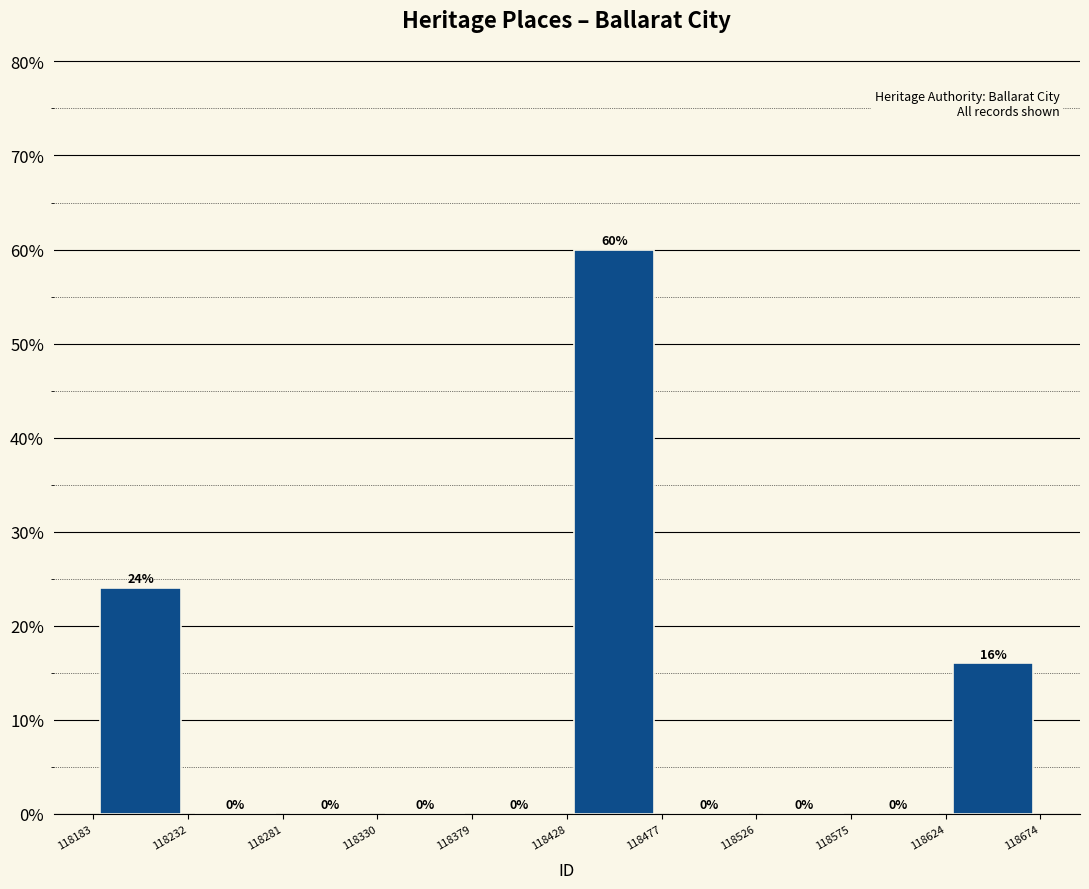

Reading left to right, transcribe this chart: for each bar, give the range it covers on the x-axis and its height.

118183 to 118232: 24
118232 to 118281: 0
118281 to 118330: 0
118330 to 118379: 0
118379 to 118428: 0
118428 to 118477: 60
118477 to 118526: 0
118526 to 118575: 0
118575 to 118624: 0
118624 to 118674: 16